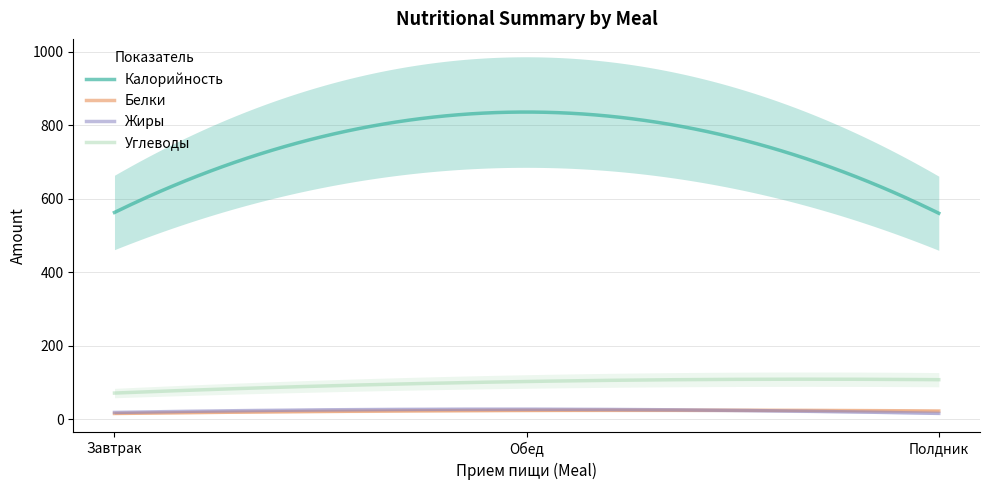

What is the greatest value displayed?

835.4